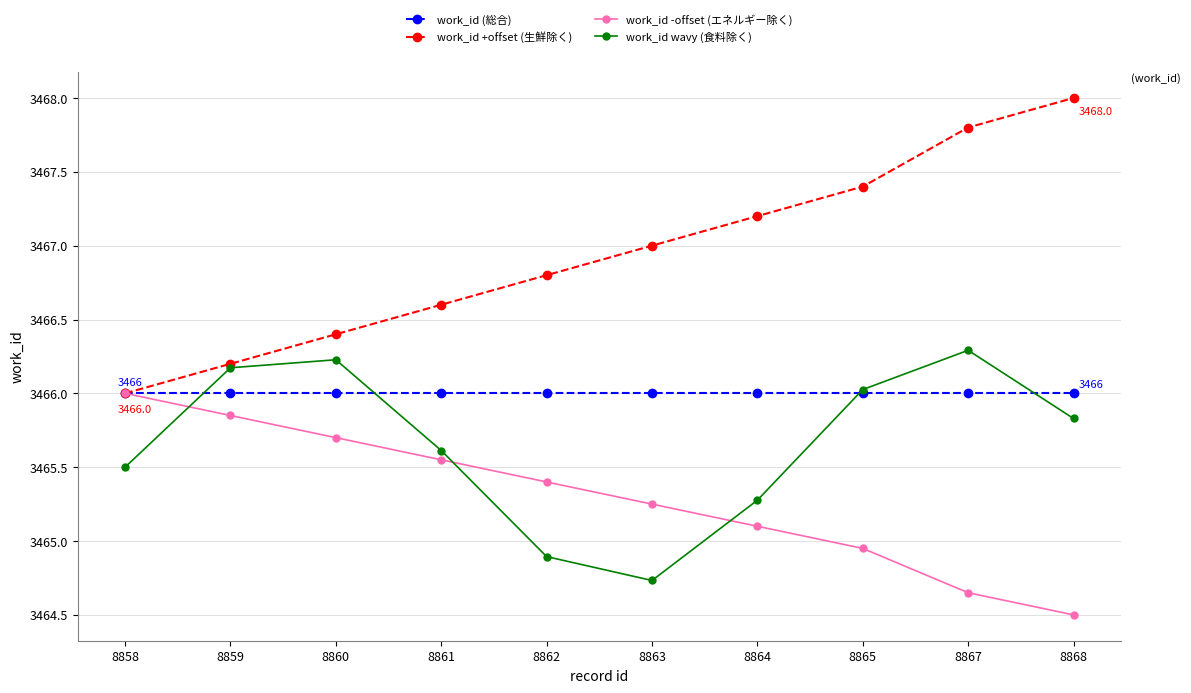

True or false: work_id +offset (生鮮除く) has more than 0 interior local peaks.

False